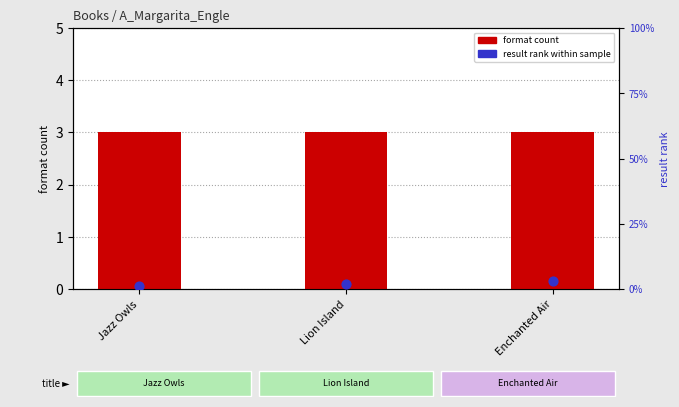

Which series contains the highest Y value?

format count